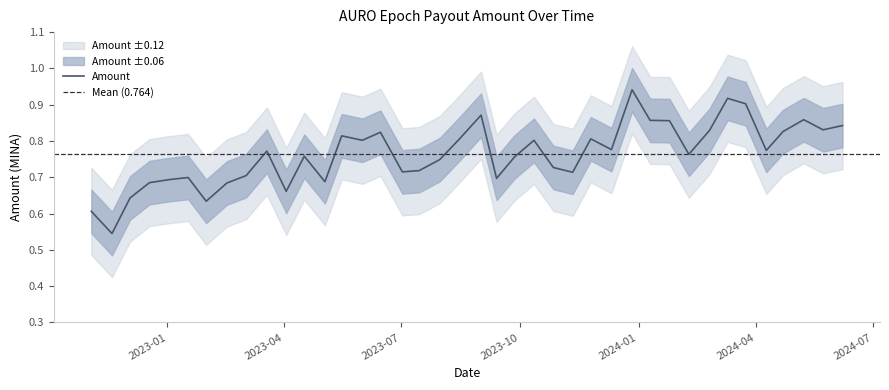

List the labels in order of value, largest first.

2023-12-27, 2024-03-10, 2024-03-24, 2023-09-01, 2024-05-08, 2024-01-10, 2024-01-25, 2024-06-07, 2024-05-23, 2024-02-25, 2024-04-22, 2023-06-15, 2023-05-16, 2023-11-25, 2023-08-15, 2023-06-01, 2023-10-12, 2023-12-11, 2024-04-09, 2023-03-19, 2024-02-09, 2023-04-17, 2023-09-27, 2023-07-31, 2023-10-27, 2023-07-15, 2023-07-02, 2023-11-11, 2023-03-03, 2023-01-17, 2023-09-13, 2023-01-02, 2023-05-03, 2022-12-18, 2023-02-16, 2023-04-03, 2022-12-03, 2023-01-31, 2022-11-03, 2022-11-19